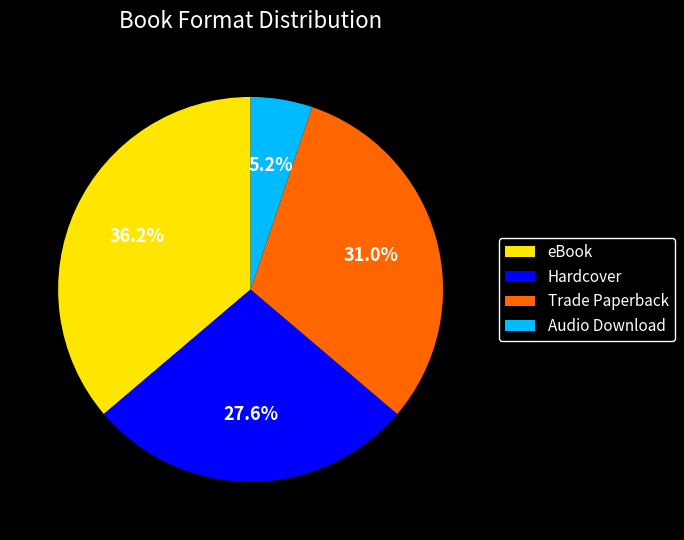

Is there a majority slice in this chart?

No